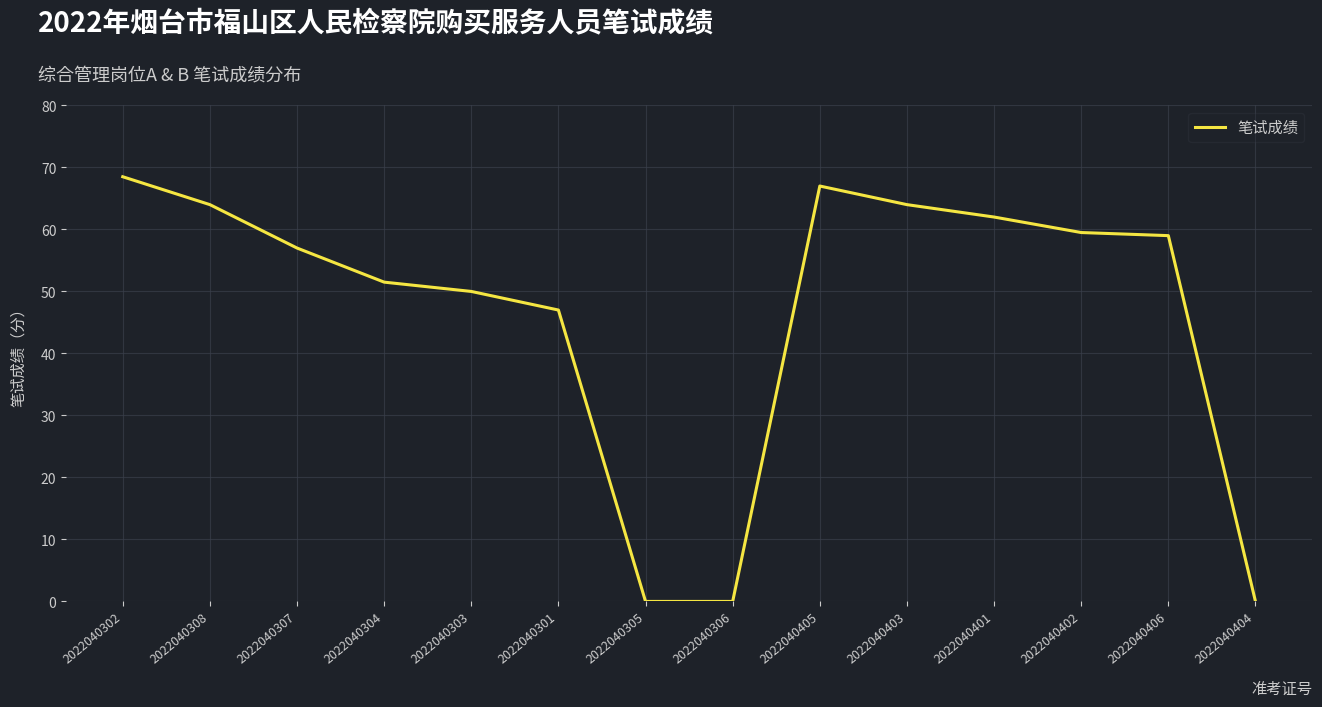

How many categories are shown in the chart?

14